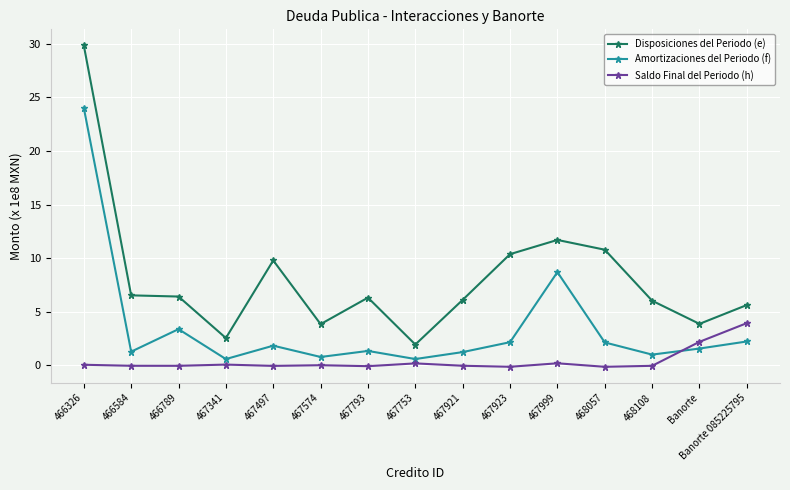

What is the greatest value displayed?

29.8